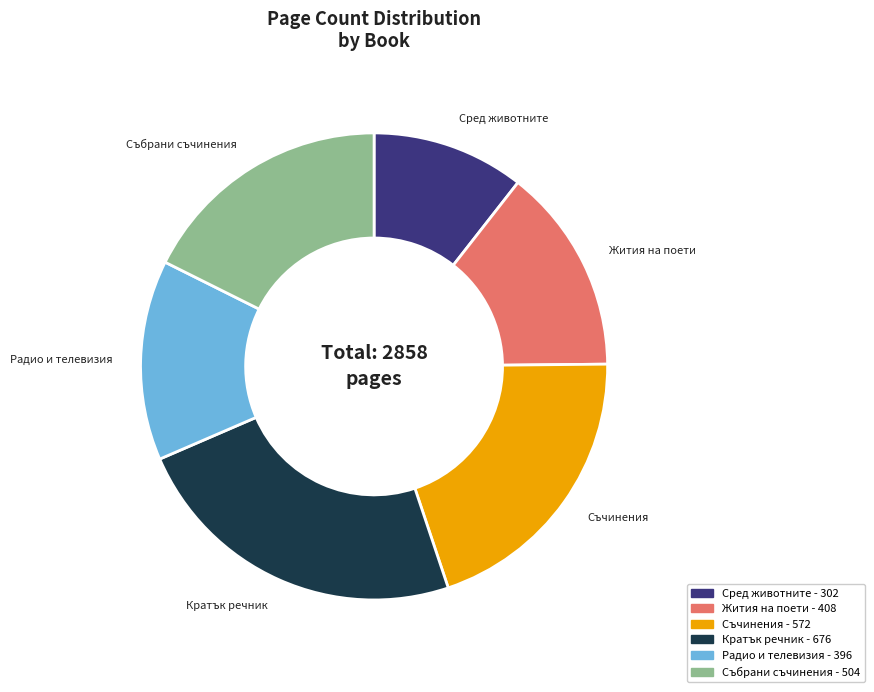

Which category has the biggest portion of the pie?

Кратък речник